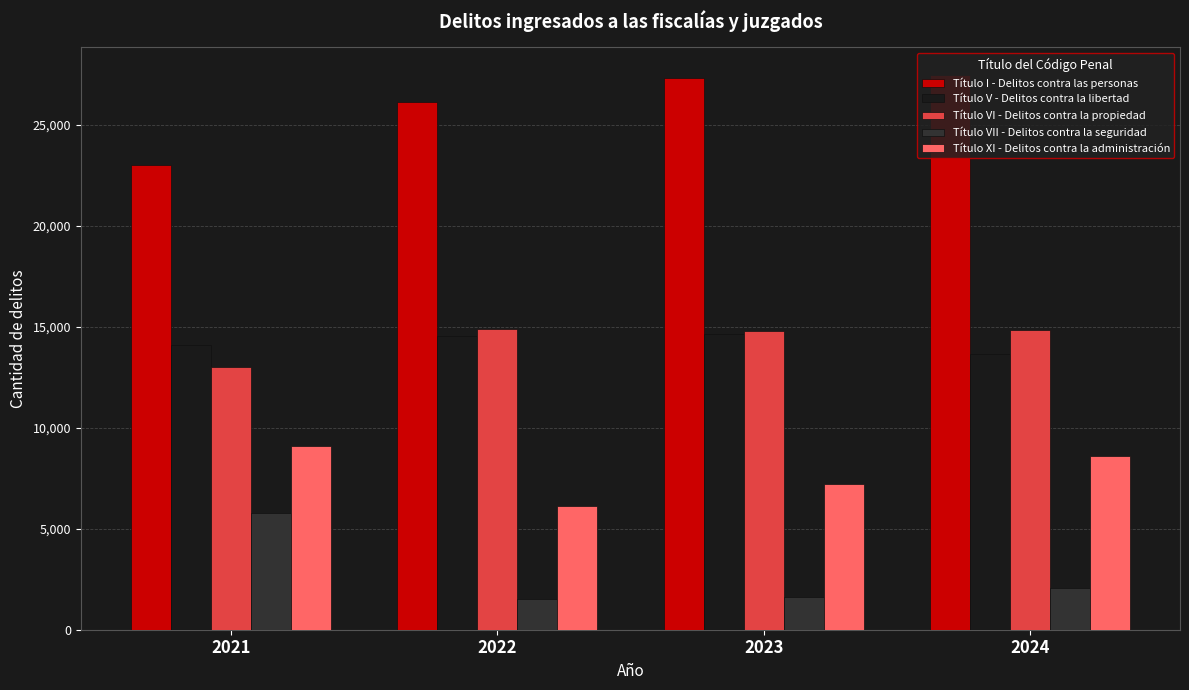

What is the total value across all series at 2021?

65010